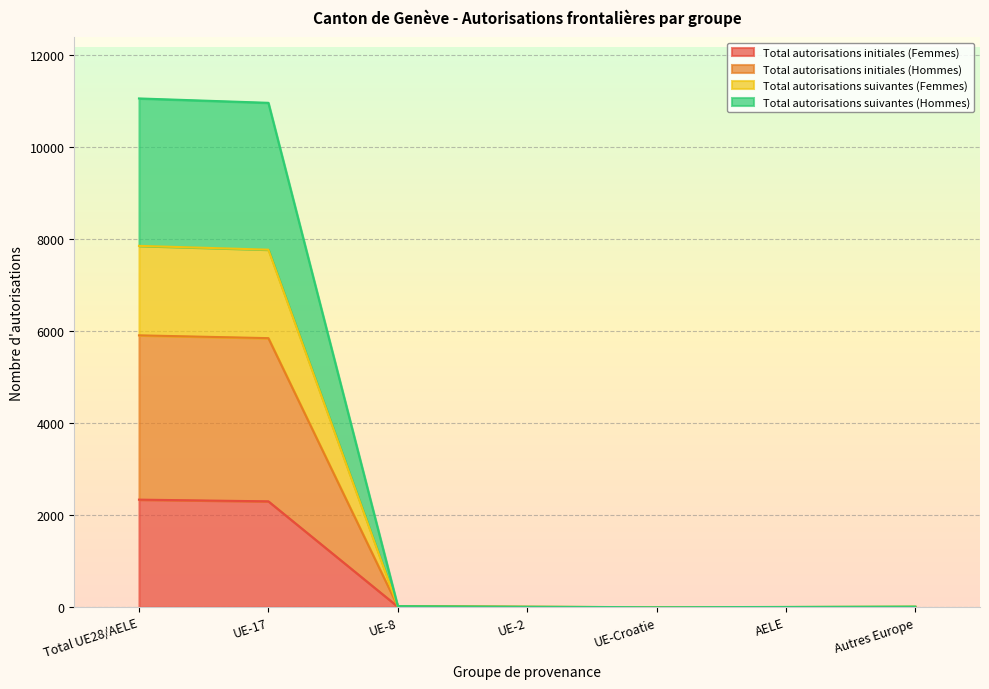

Where does the Total autorisations initiales (Hommes) series first go above 14?

Total UE28/AELE